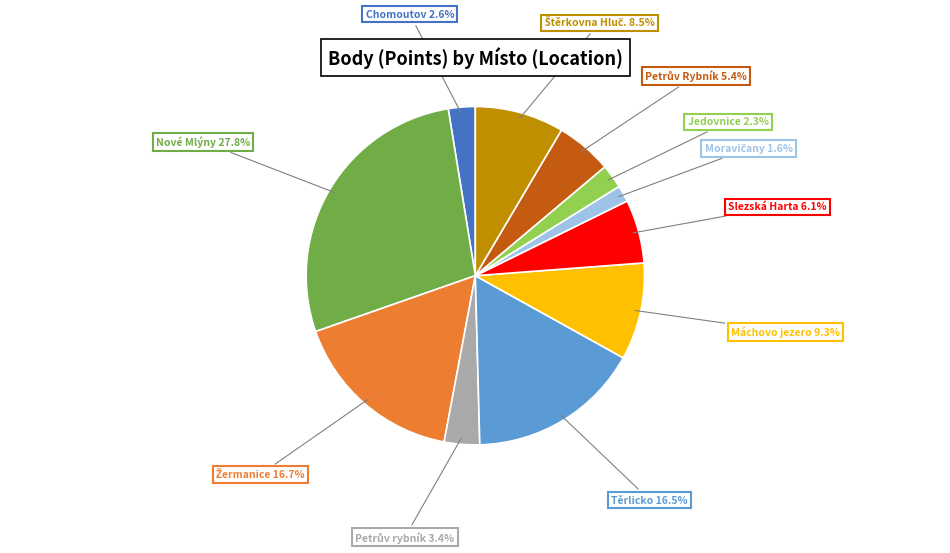

How many segments does this pie chart have?

11